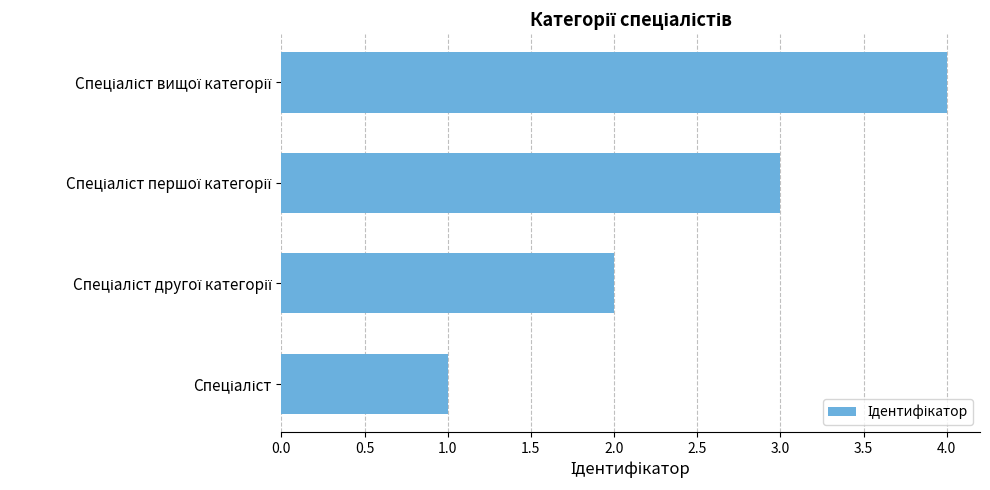

What is the greatest value displayed?

4